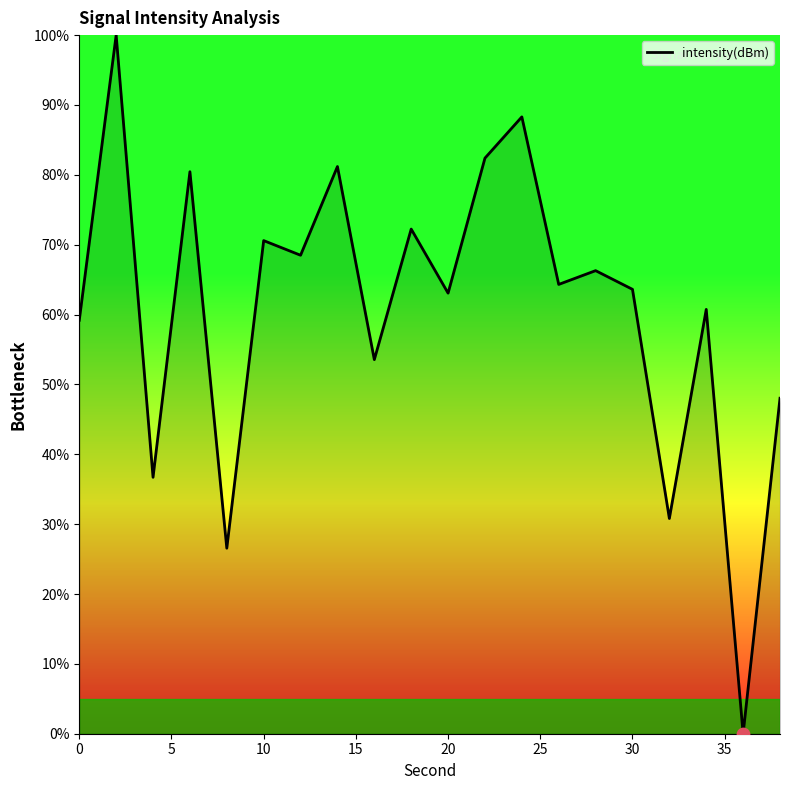

What is the greatest value displayed?

100.0